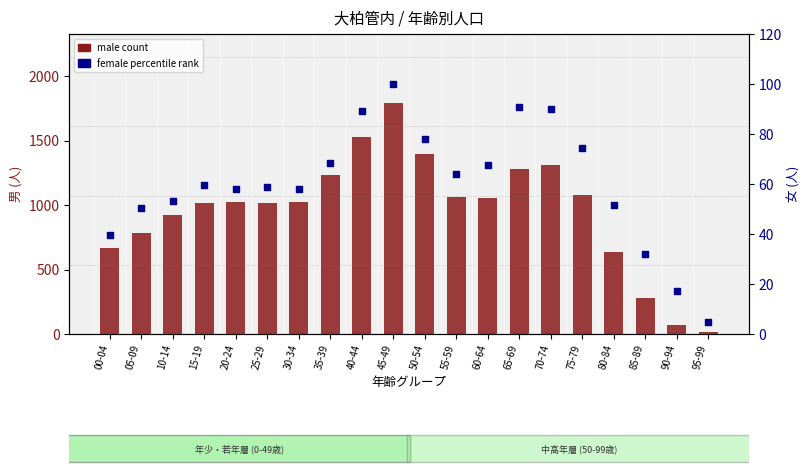

Which series reaches the minimum Y coordinate?

female percentile rank